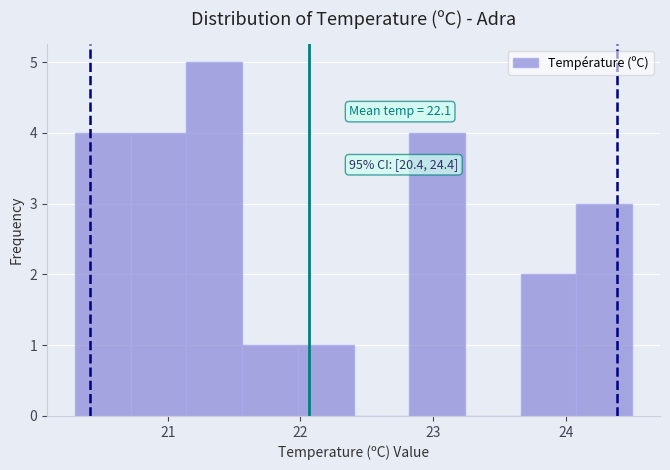

Over which range of the x-axis is the bar tallest?

21.14 to 21.56